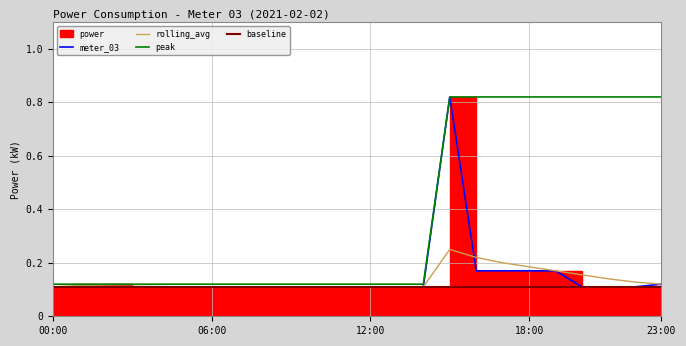

True or false: peak has a value of 0.1 at 06:00.

True